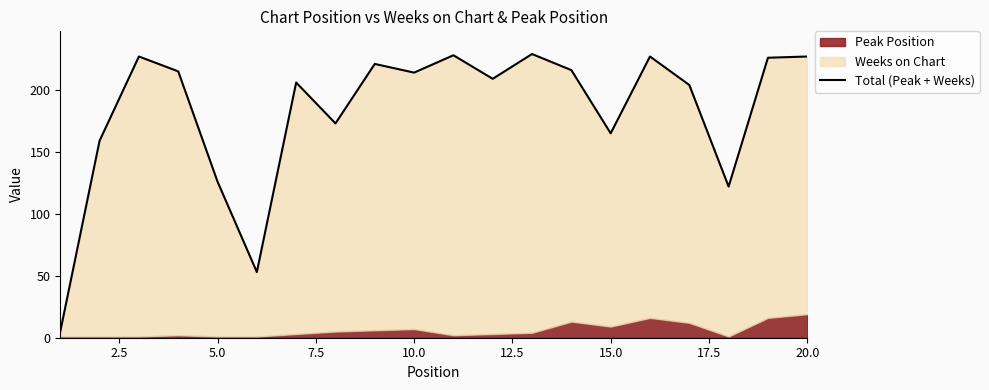

What is the value of the 9th point from the left?

221